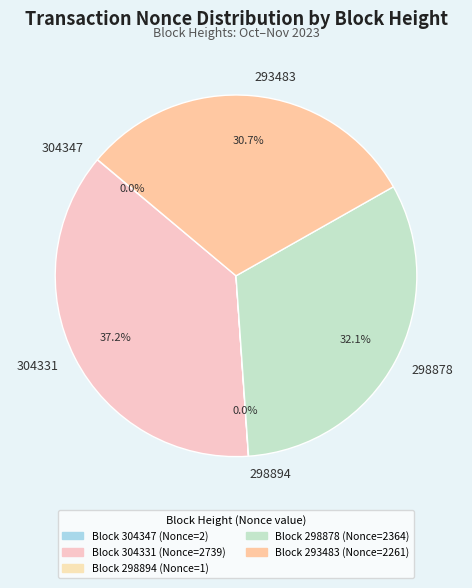

Which category has the biggest portion of the pie?

304331